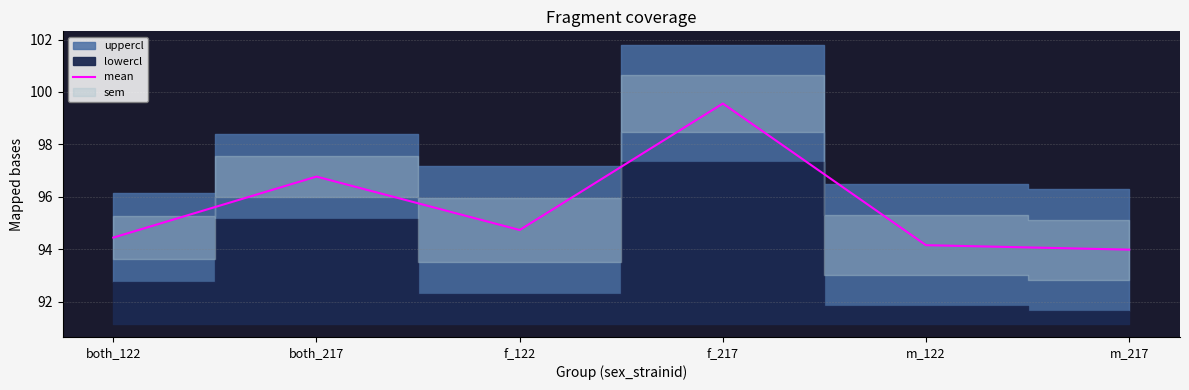

True or false: the data shows 136.4 at both_217.

False